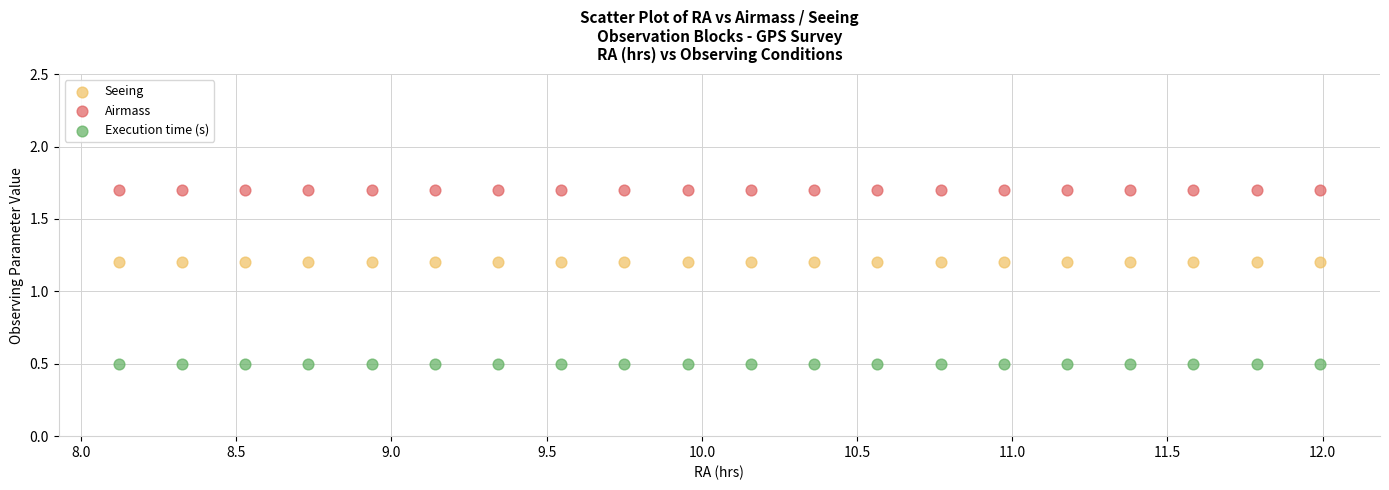

Which series contains the highest Y value?

Airmass